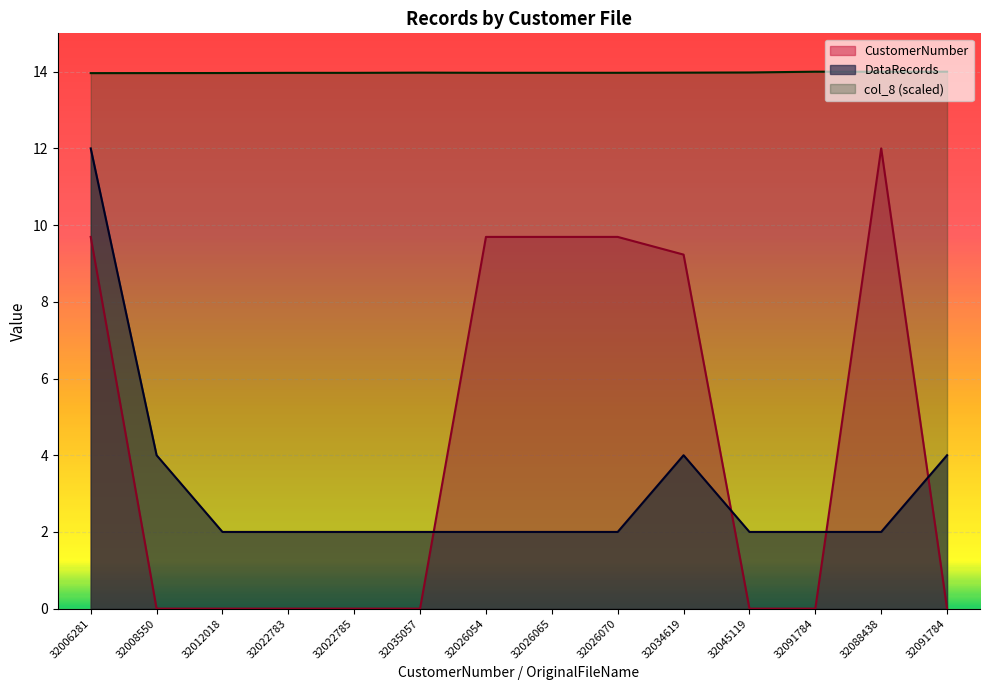

True or false: CustomerNumber and col_8 intersect in this chart.

False